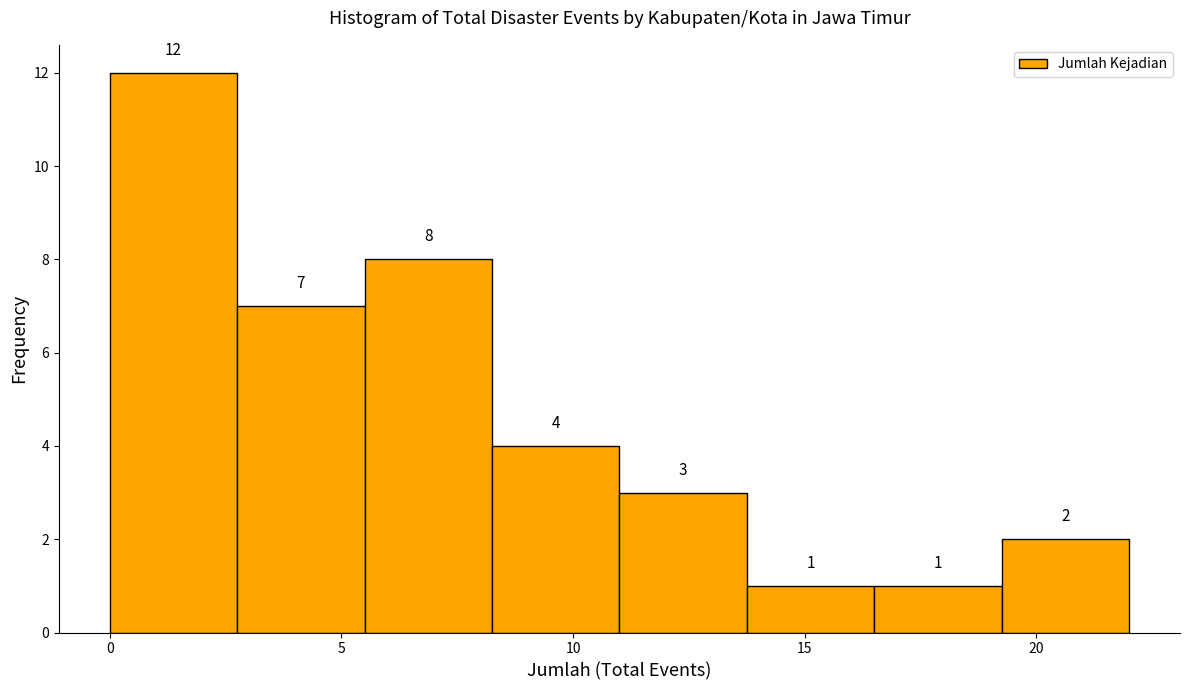

What is the height of the bar covering 11.00 to 13.75 on the x-axis? The bar edges are not printed on the chart, so give them approximately, as read against the axis.

3